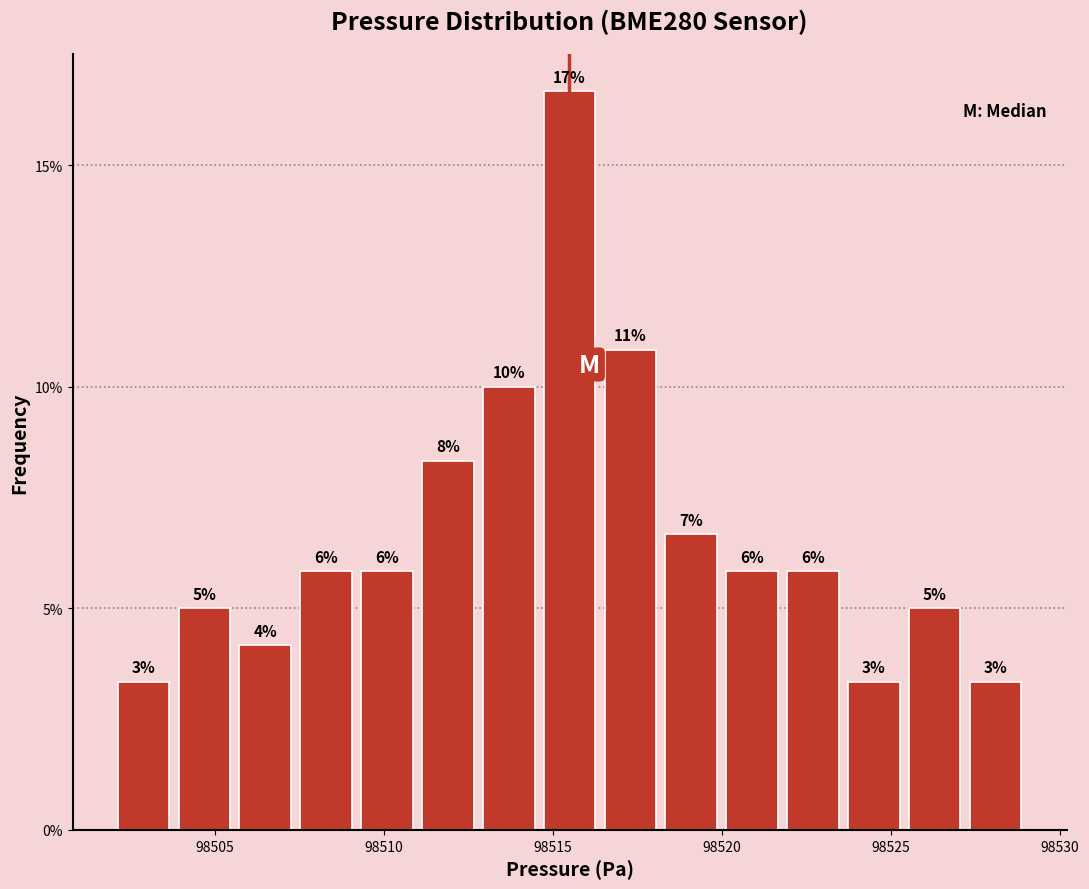

Read against the x-axis, roughly where is the centre of the tallest bar?

98515.5